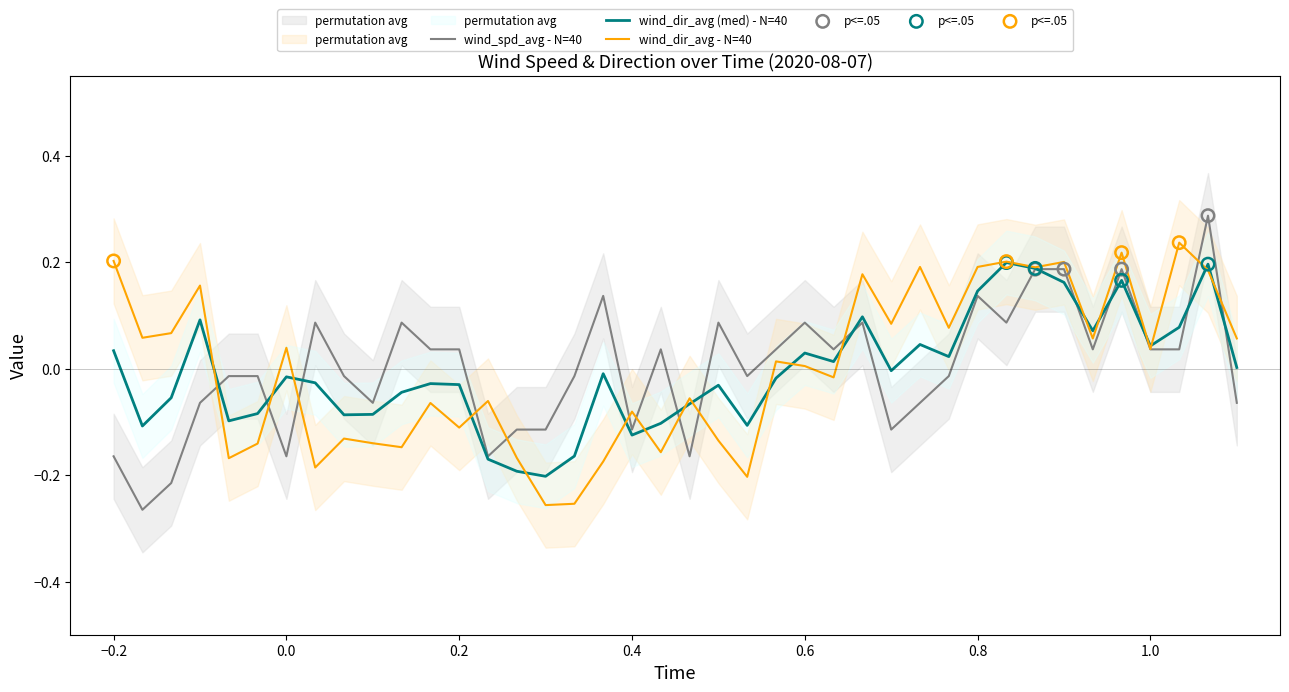

Which series reaches the maximum Y coordinate?

wind_spd_avg